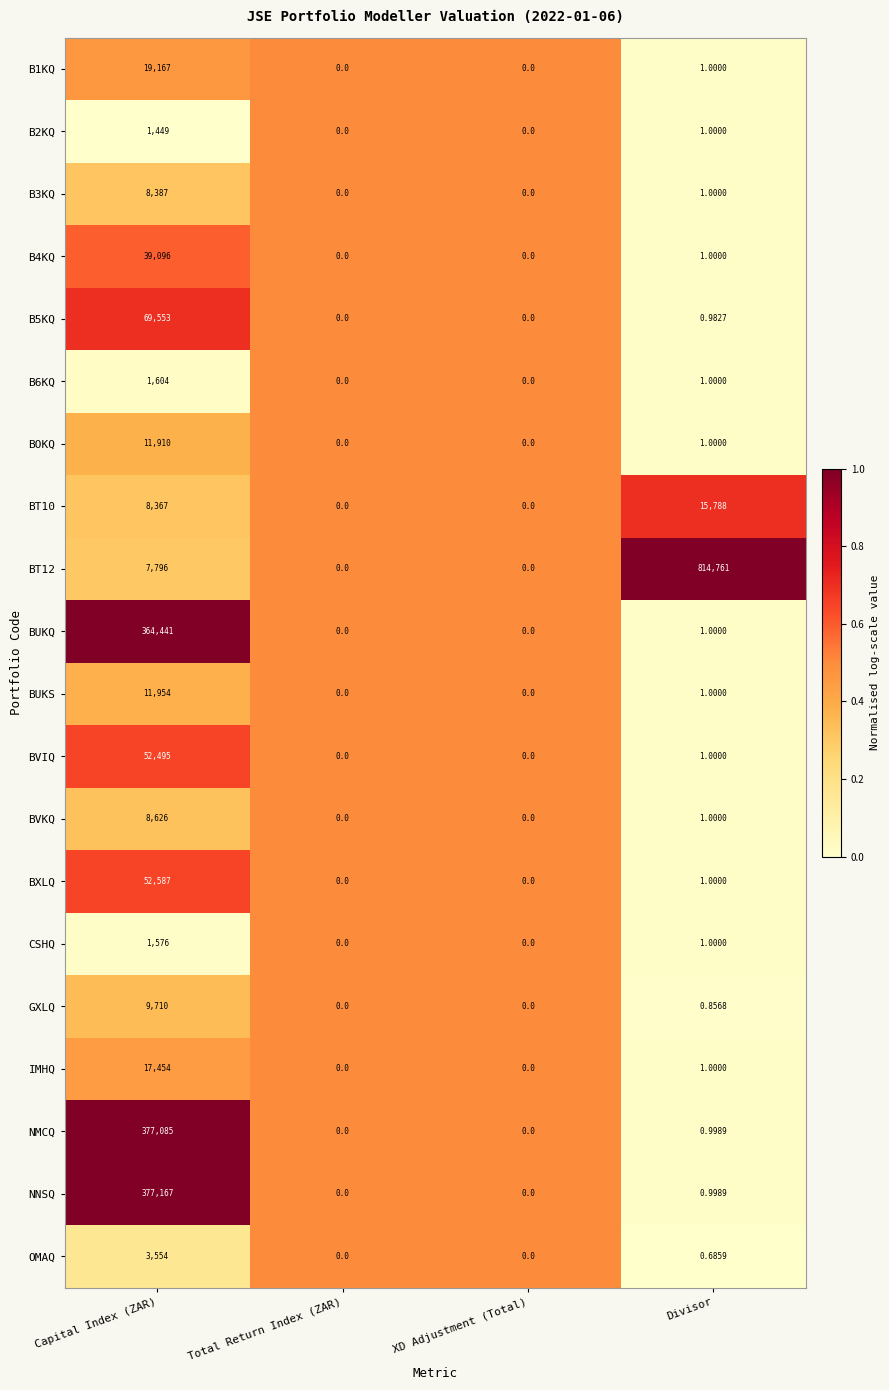

Which series changed the most between Capital Index (ZAR) and Total Return Index (ZAR)?

NNSQ